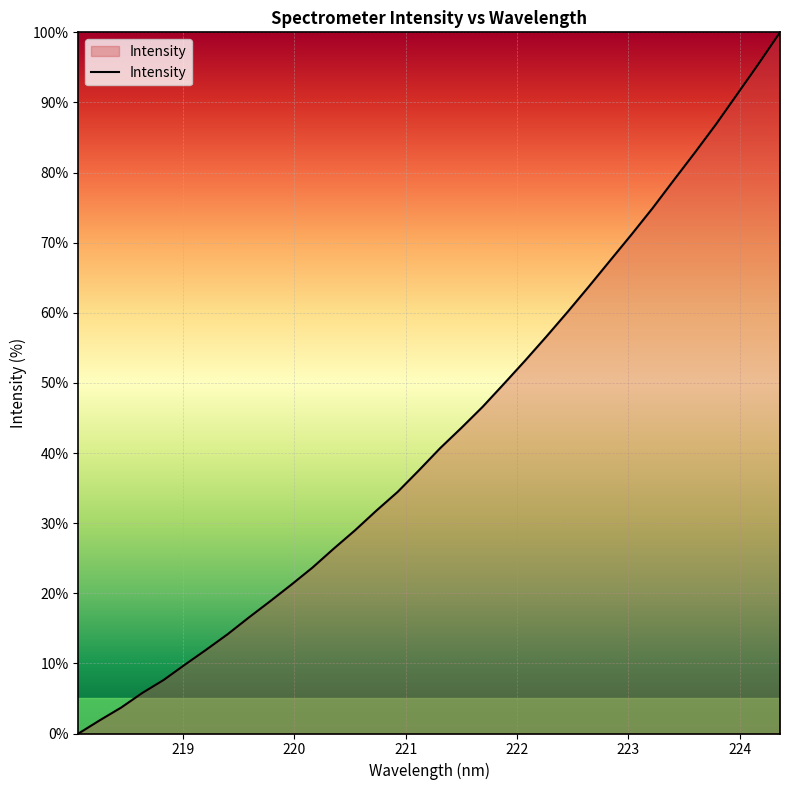

What is the maximum value shown in the chart?

100.0